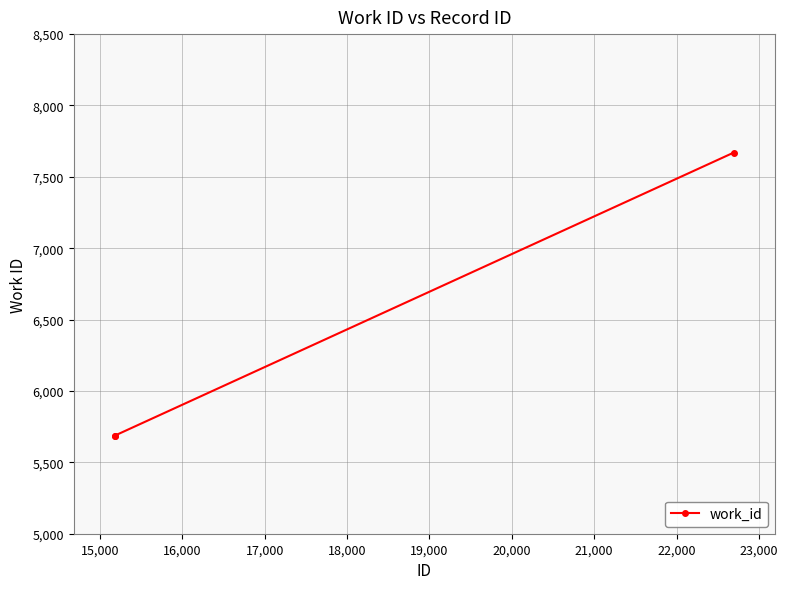

What is the minimum value shown in the chart?

5688